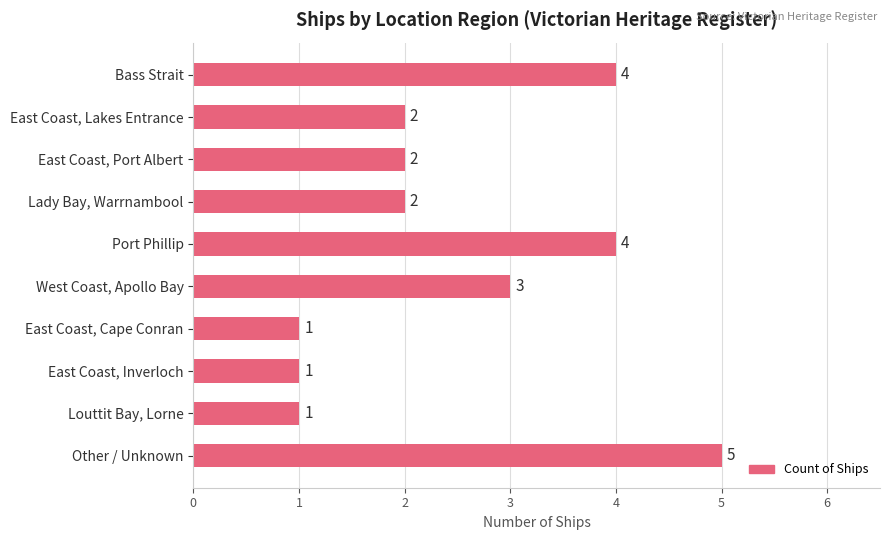

The chart shows a value of 2 at East Coast, Port Albert. True or false?

True